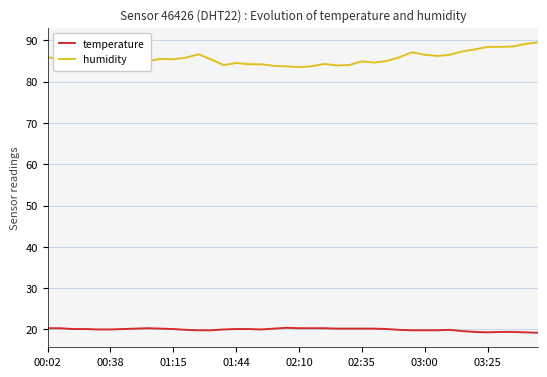

True or false: humidity has more than 1 interior local peaks.

True